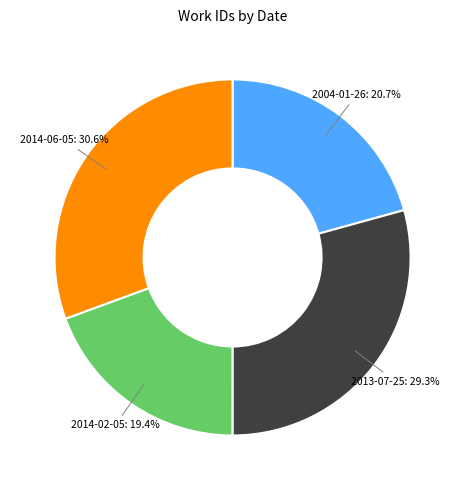

Is there a majority slice in this chart?

No